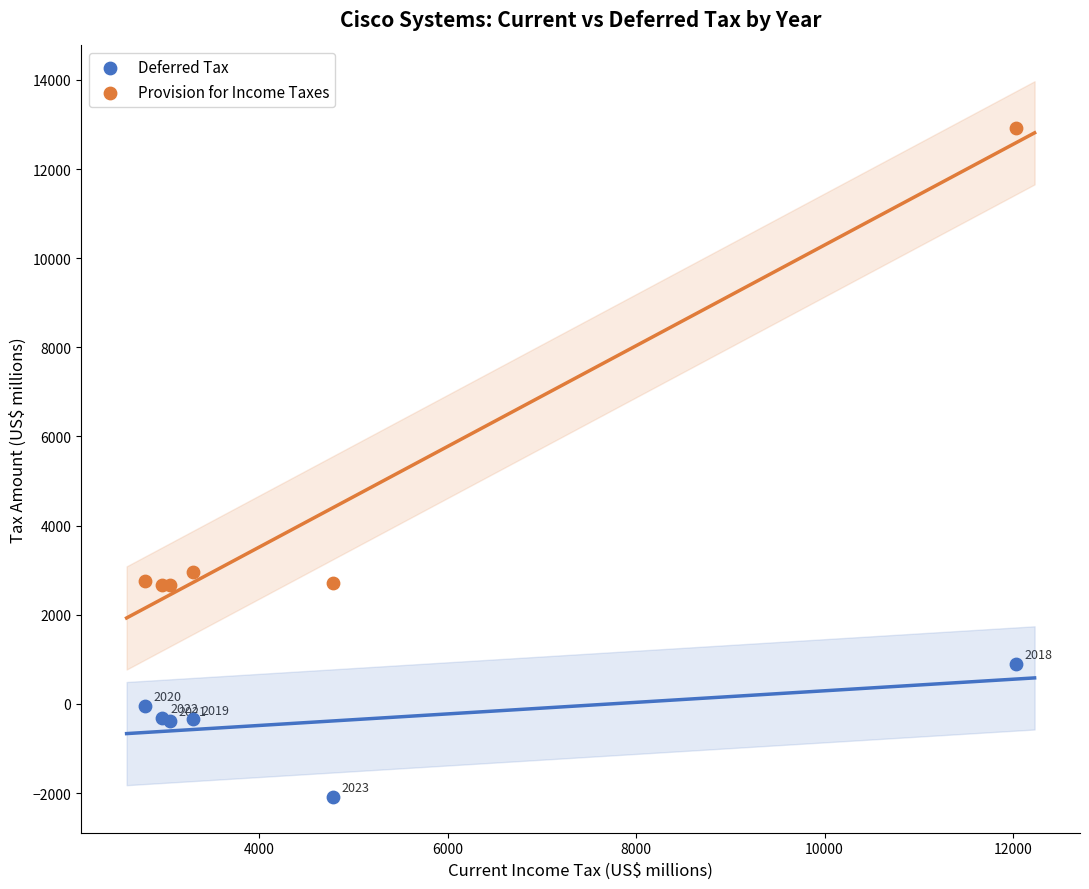

Which series has the widest spread of Y values?

Provision for Income Taxes